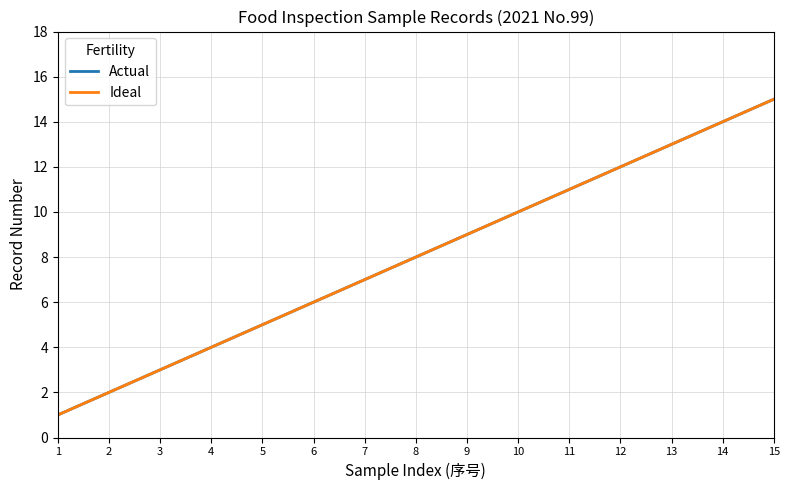

Read the Ideal value at 9, to the nearest 5.

10